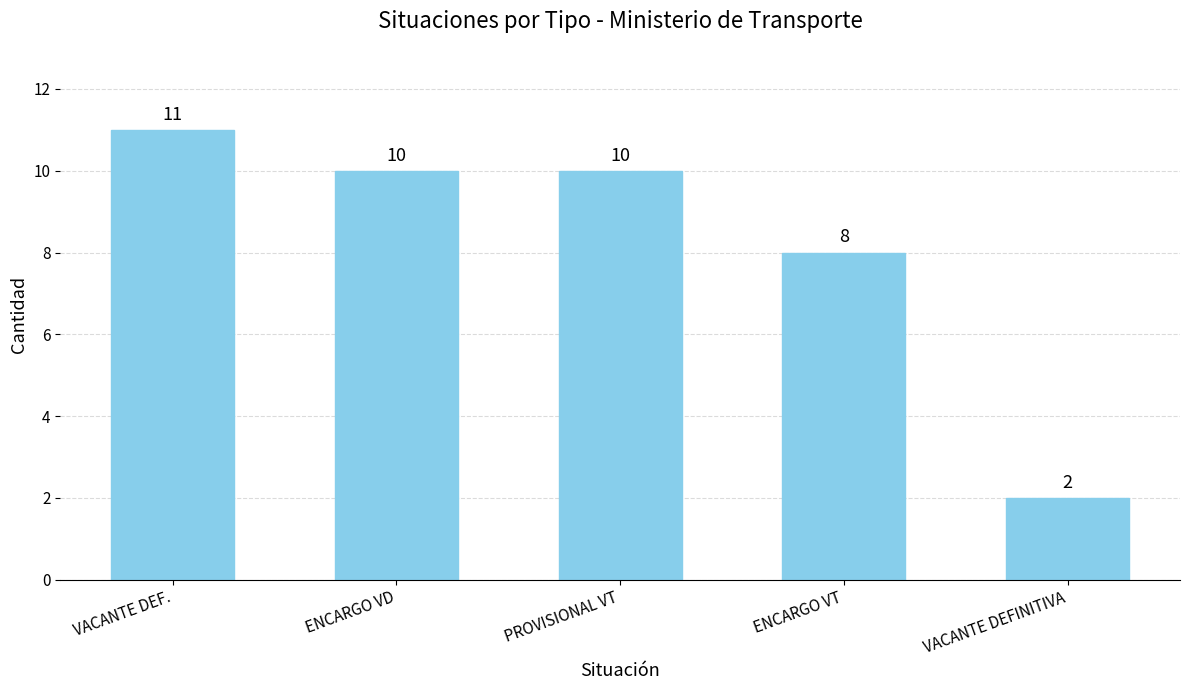

What position from the right is PROVISIONAL VT?

3